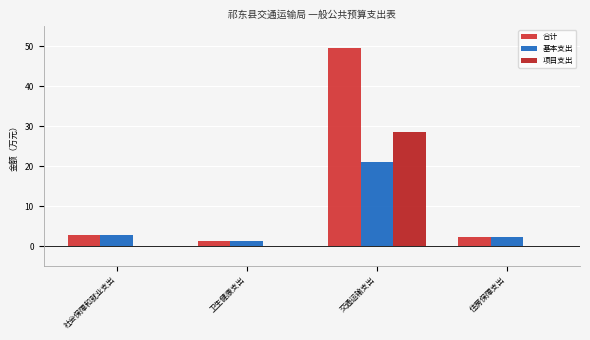

What is the difference between the second highest and minimum values in the 合计 series?

1.6